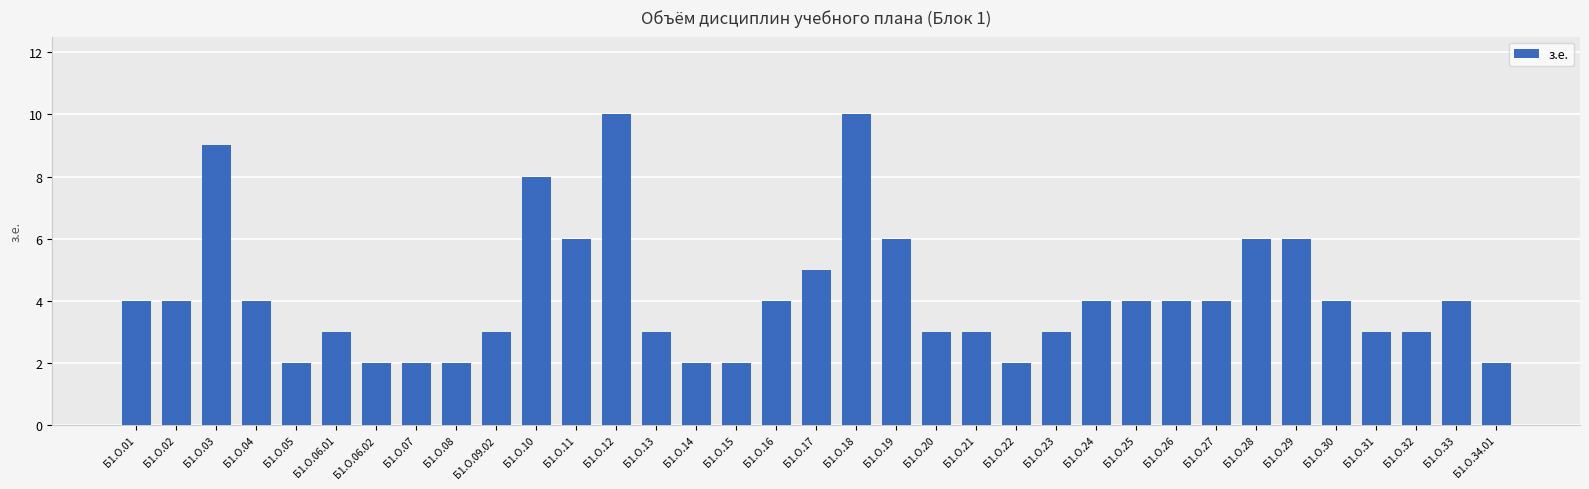

What is the average value?

4